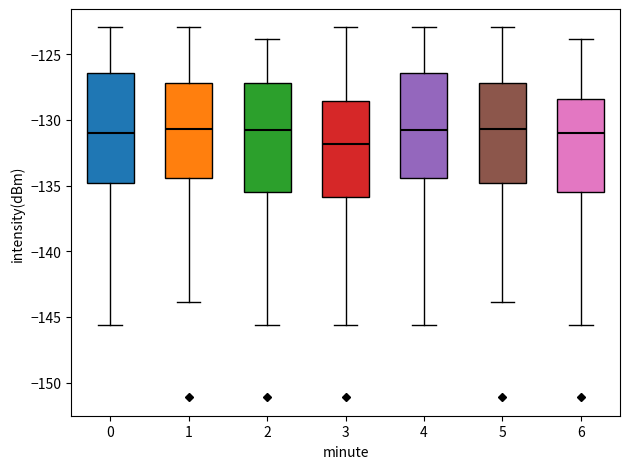

Reading left to right, transcribe this box plot: for each box, give where its median line is, the range the box spans, and where its two whiskers end, as read against the y-axis. The values are not printed on the chart, so give them approximately, as read against the axis.

0: median -131.0, box -135.0 to -126.5, whiskers -145.5 to -123.0
1: median -130.5, box -134.5 to -127.0, whiskers -144.0 to -123.0
2: median -131.0, box -135.5 to -127.0, whiskers -145.5 to -124.0
3: median -132.0, box -136.0 to -128.5, whiskers -145.5 to -123.0
4: median -130.5, box -134.5 to -126.5, whiskers -145.5 to -123.0
5: median -130.5, box -135.0 to -127.0, whiskers -144.0 to -123.0
6: median -131.0, box -135.5 to -128.5, whiskers -145.5 to -124.0